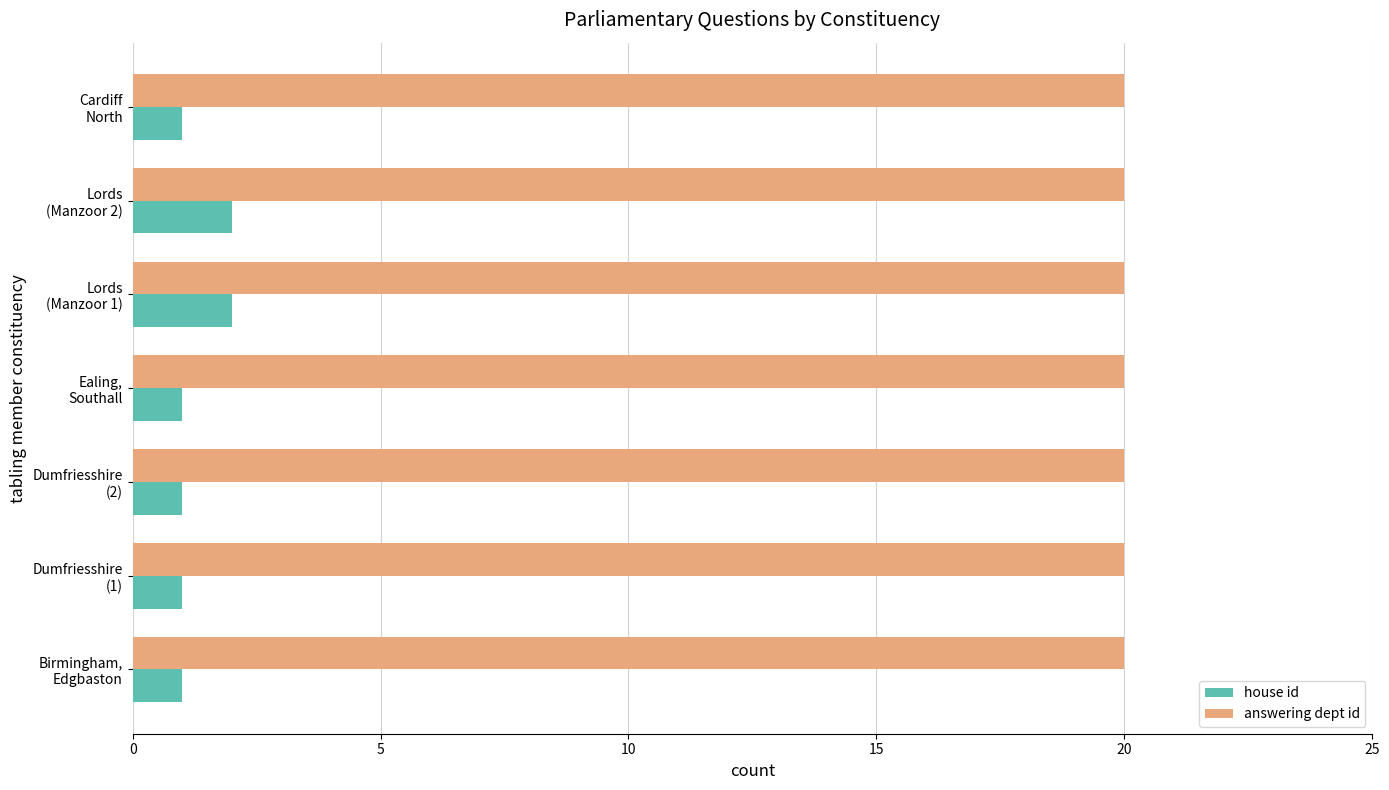

List the series in order of their overall mean, lowest first.

house id, answering dept id